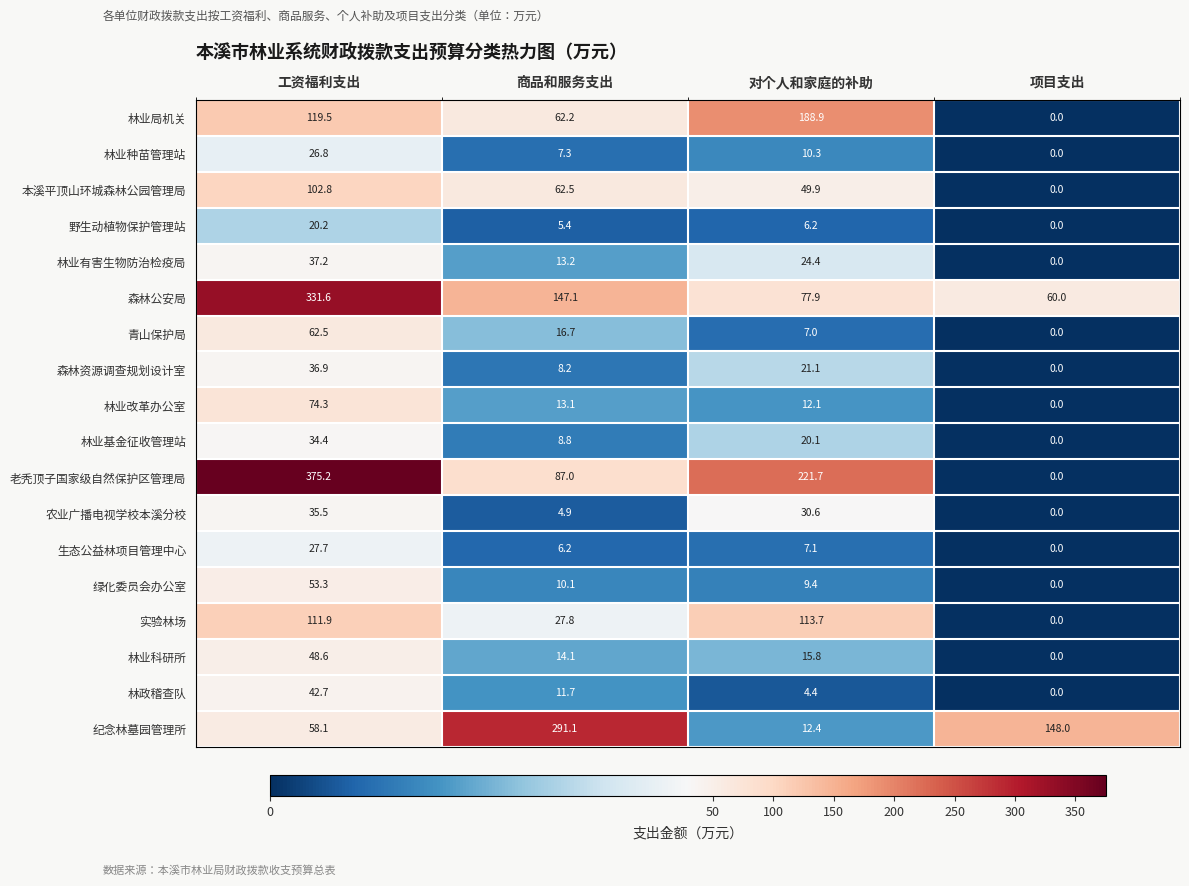

At which category is the sum across all series the highest?

工资福利支出